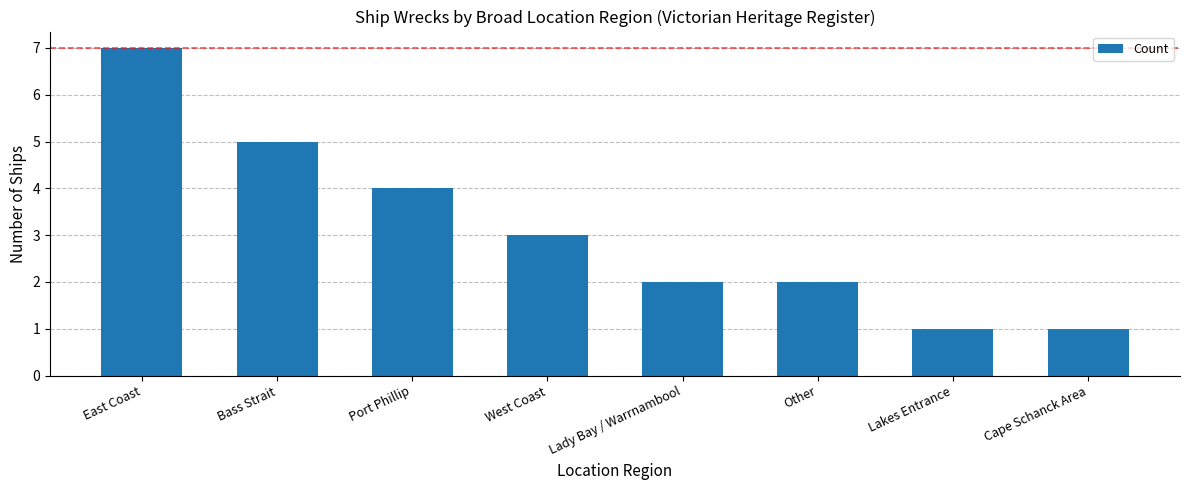

Which category has the highest value across all series?

East Coast